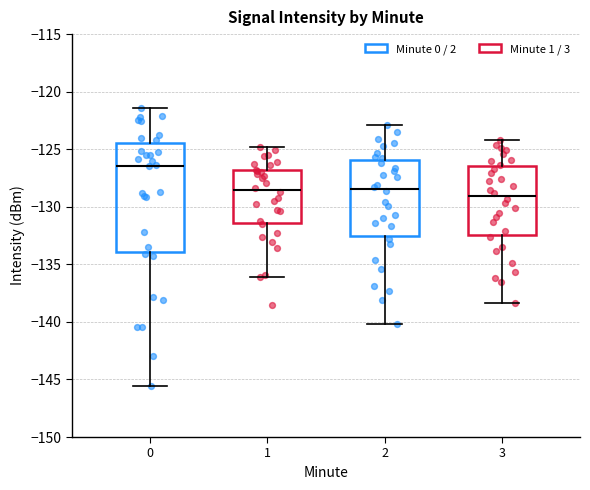

Reading left to right, read every box against the y-axis: the position of its median line, the range the box covers, and the ends of its whiskers. The values are not printed on the chart, so give them approximately, as read against the axis.

0: median -126.5, box -134.0 to -124.5, whiskers -145.5 to -121.5
1: median -128.5, box -131.5 to -127.0, whiskers -136.0 to -125.0
2: median -128.5, box -132.5 to -126.0, whiskers -140.0 to -123.0
3: median -129.0, box -132.5 to -126.5, whiskers -138.5 to -124.0